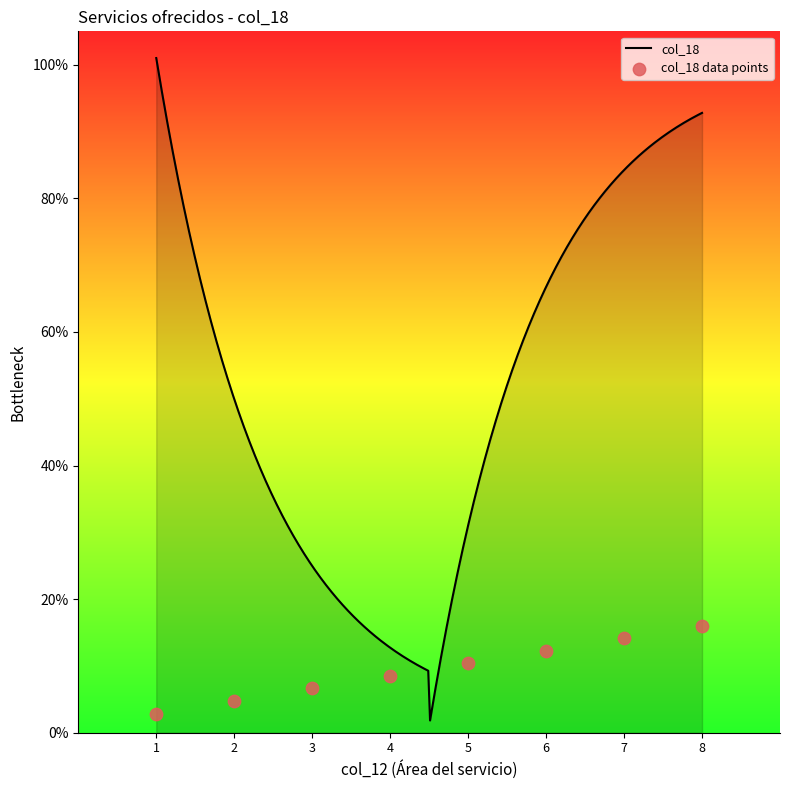

Which has a higher value, 1 or 5?

5